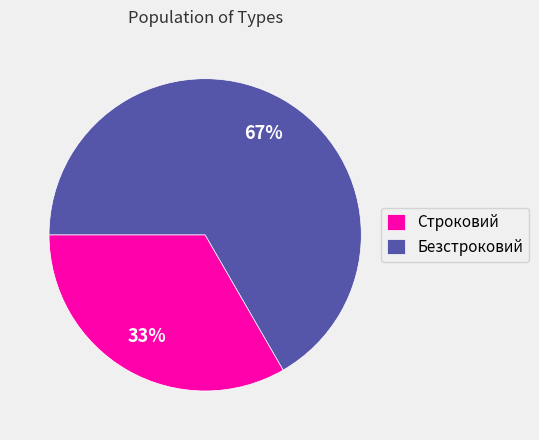

To the nearest percent, what is the combined percentage of Безстроковий and Строковий?

100%